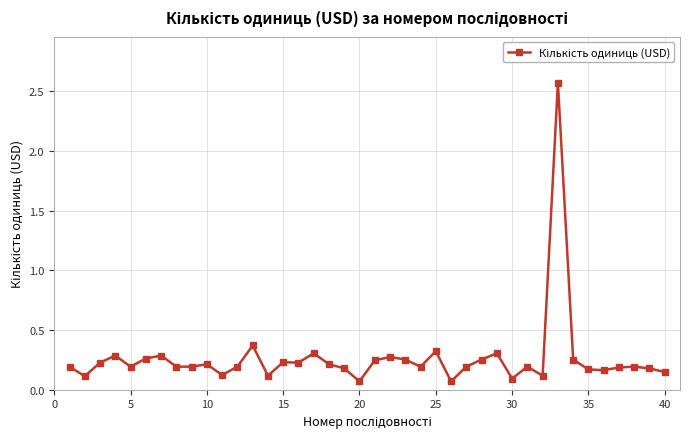

True or false: there are more than 0 points higher than both neighbors.

True